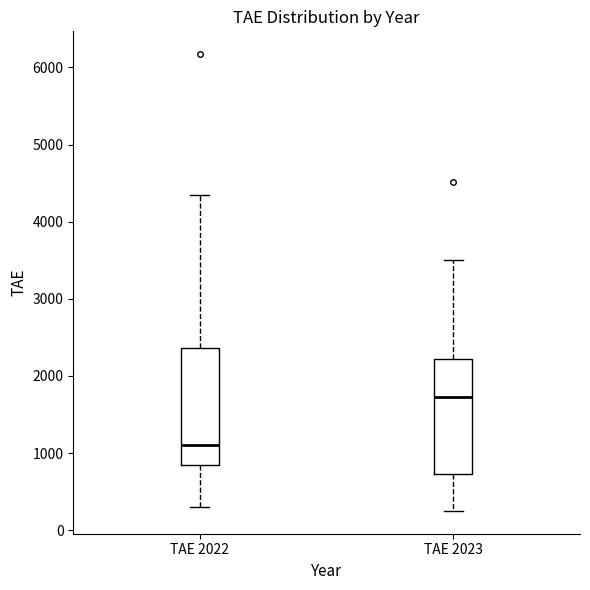

Which box's median line is the lowest?

TAE 2022